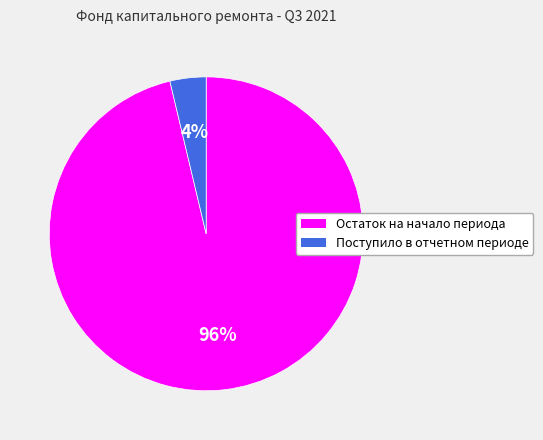

Is the sum of Остаток на начало периода and Поступило в отчетном периоде greater than half?

Yes